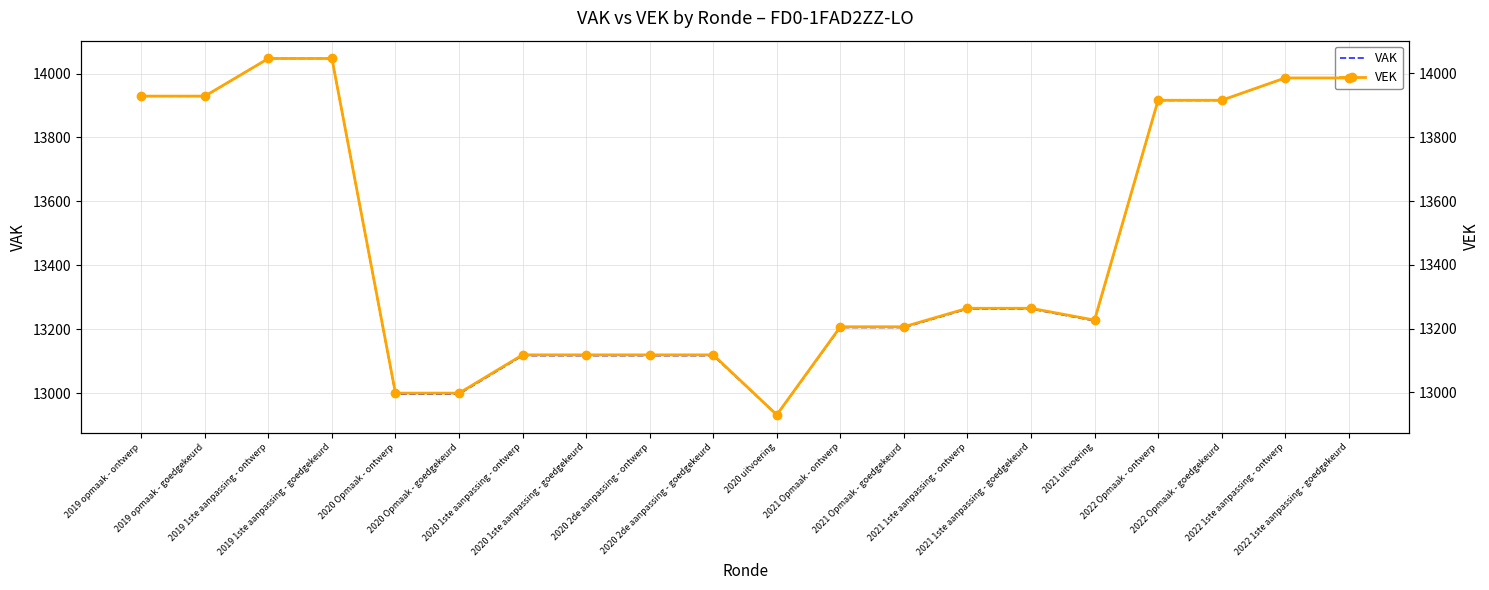

What is the label of the 17th point from the right?

2019 1ste aanpassing - goedgekeurd